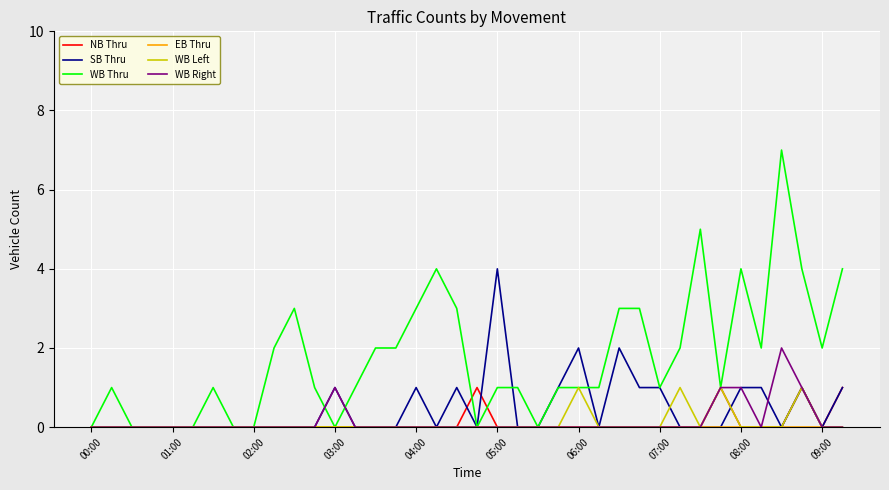

Which series has the largest total across all categories?

WB Thru